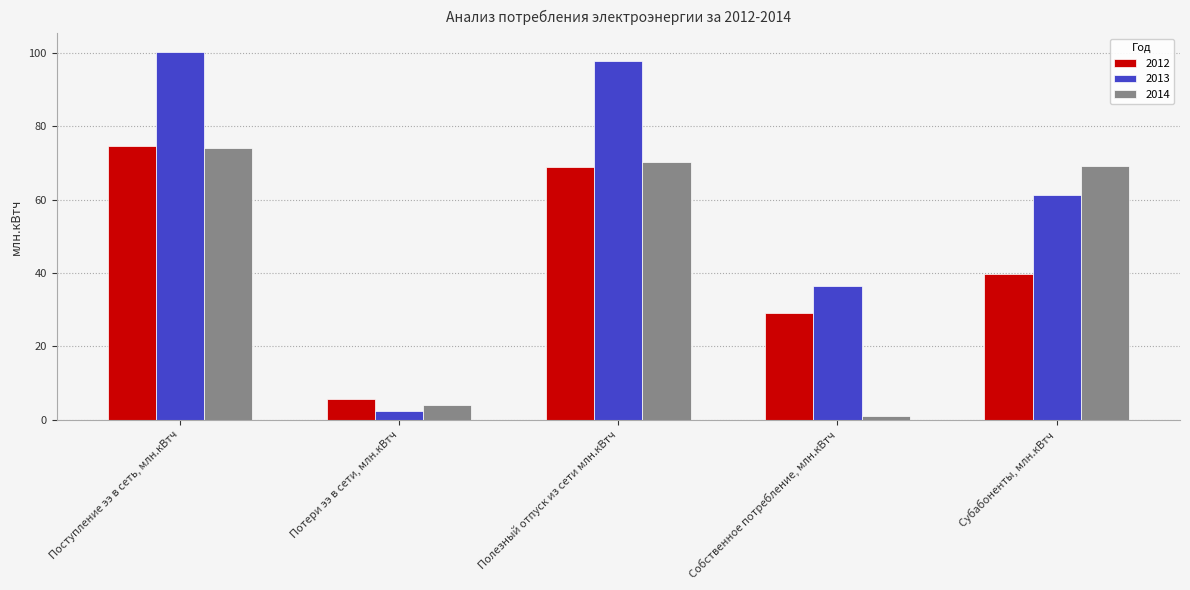

How many data points in 2012 are less than 39?

2